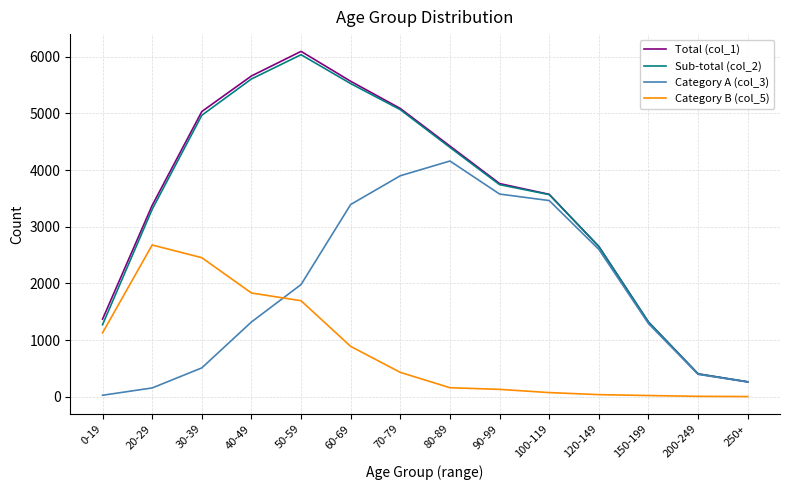

True or false: Category B (col_5) and Sub-total (col_2) intersect in this chart.

False